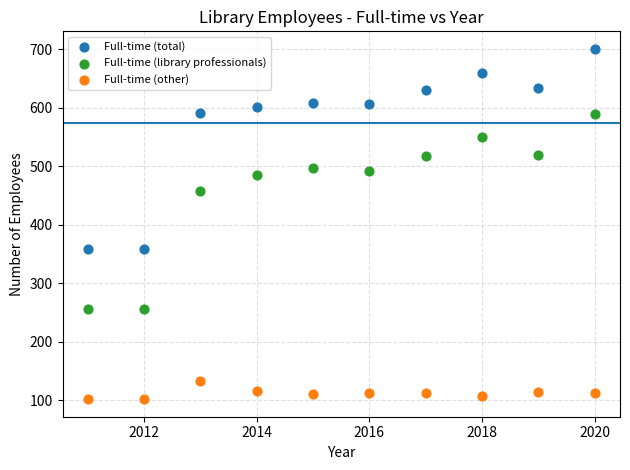

Across all data points, what is the range of Y values (max minus min)?

599